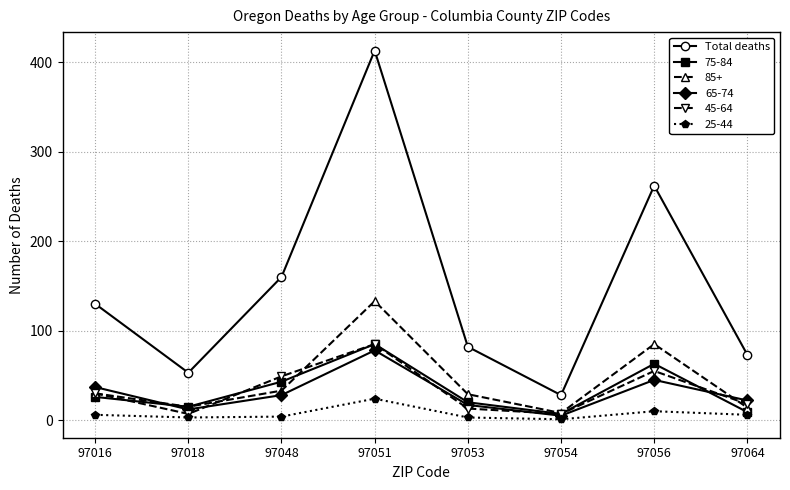

What is the minimum value shown in the chart?

1